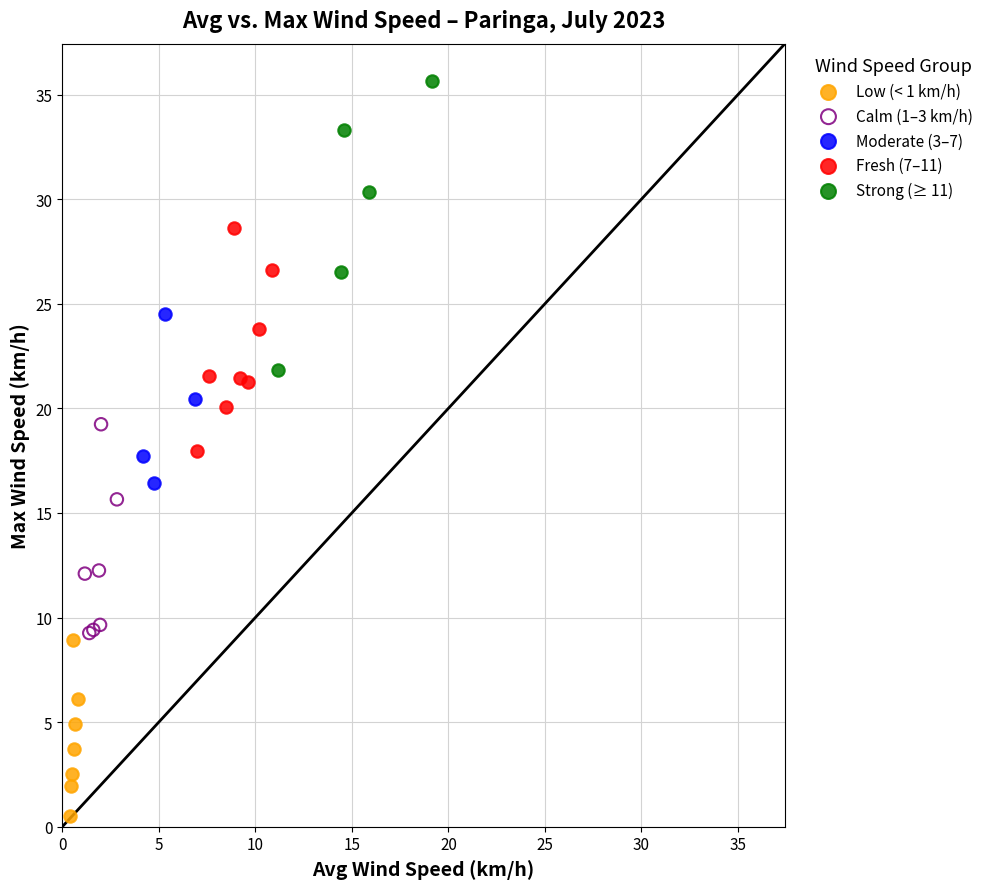

What are all the series names shown in the legend?

Low (< 1 km/h), Calm (1–3 km/h), Moderate (3–7), Fresh (7–11), Strong (≥ 11)